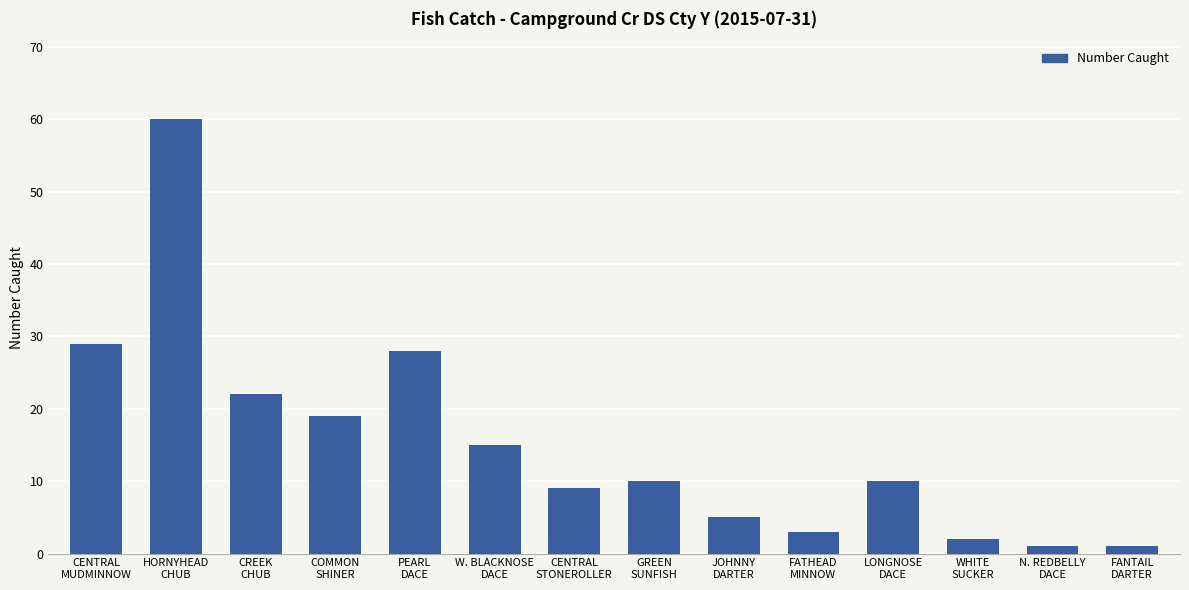

What is the difference between the values at CENTRAL
STONEROLLER and FANTAIL
DARTER?

8